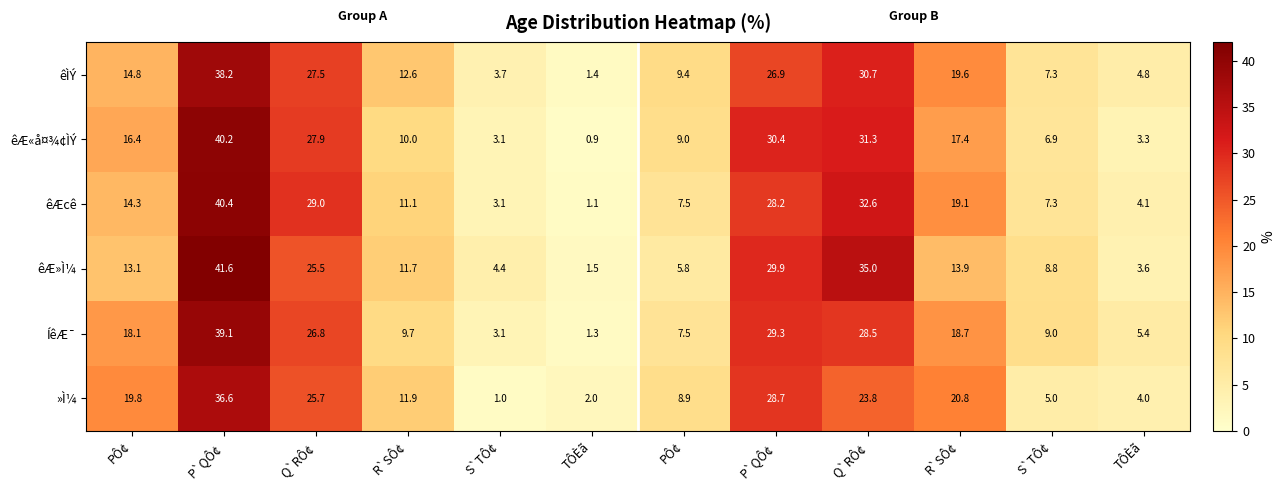

How many data points in »Ì¼ are less than 19?

6